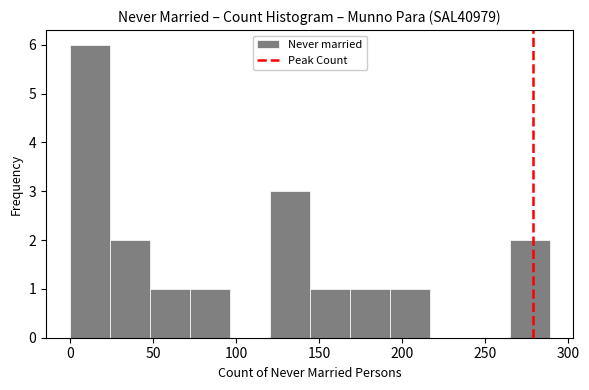

Reading left to right, transcribe this chart: for each bar, give the range it covers on the x-axis and its height. Neither the bar edges nor the heights are printed on the chart, so give them approximately, as read against the axes.

0 to 25: 6
25 to 50: 2
50 to 70: 1
70 to 95: 1
95 to 120: 0
120 to 145: 3
145 to 170: 1
170 to 195: 1
195 to 215: 1
215 to 240: 0
240 to 265: 0
265 to 290: 2